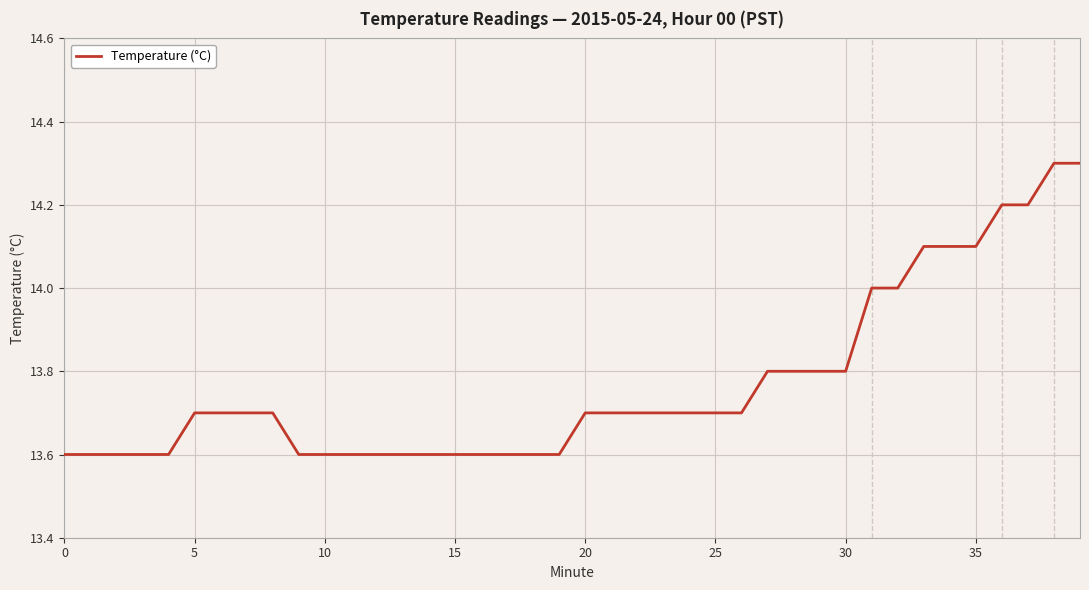

What is the greatest value displayed?

14.3